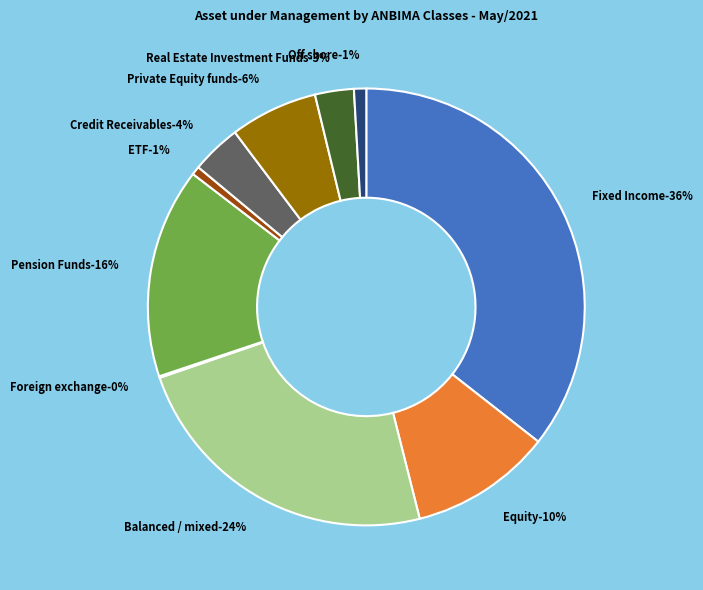

What percentage is NOT represented by Balanced / mixed?

76.3%